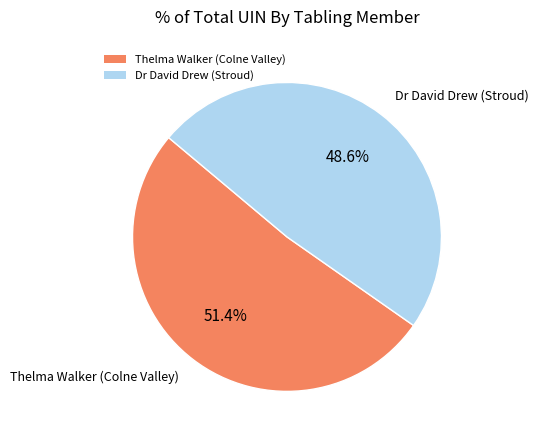

To the nearest percent, what is the difference between the largest and smallest slice percentages?

3%